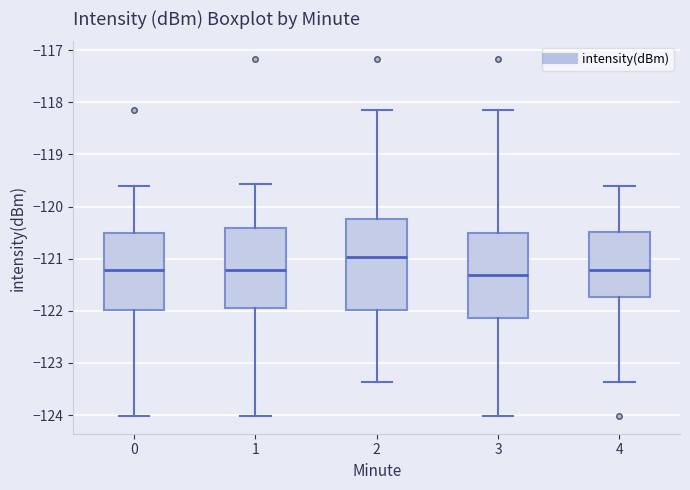

Reading left to right, read every box against the y-axis: the position of its median line, the range the box covers, and the ends of its whiskers. The values are not printed on the chart, so give them approximately, as read against the axis.

0: median -121.2, box -122.0 to -120.5, whiskers -124.0 to -119.6
1: median -121.2, box -121.9 to -120.4, whiskers -124.0 to -119.6
2: median -121.0, box -122.0 to -120.2, whiskers -123.4 to -118.1
3: median -121.3, box -122.1 to -120.5, whiskers -124.0 to -118.1
4: median -121.2, box -121.7 to -120.5, whiskers -123.4 to -119.6